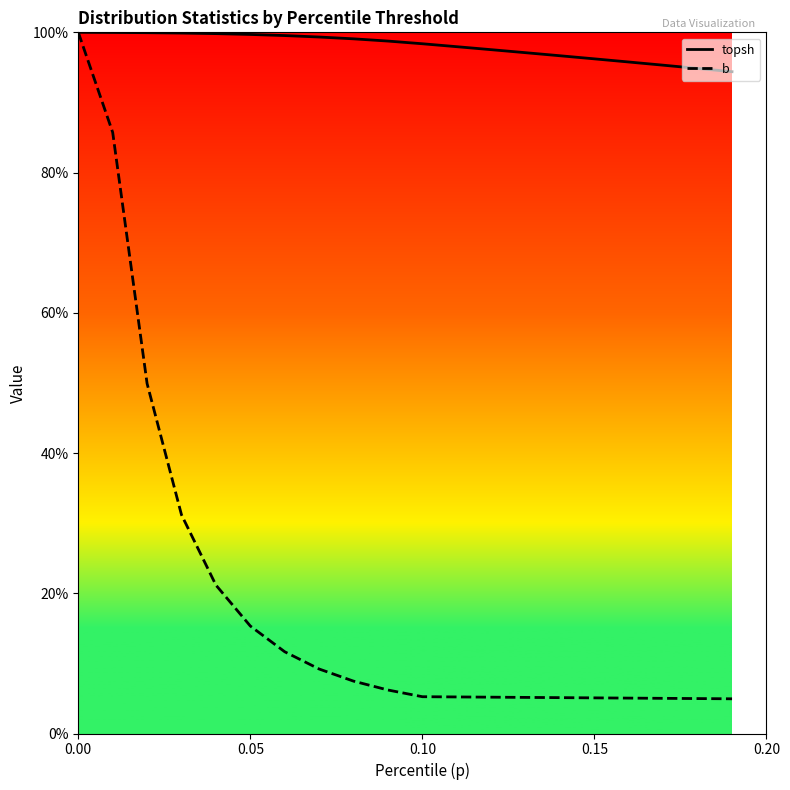

Which series has the largest range (max minus min)?

b